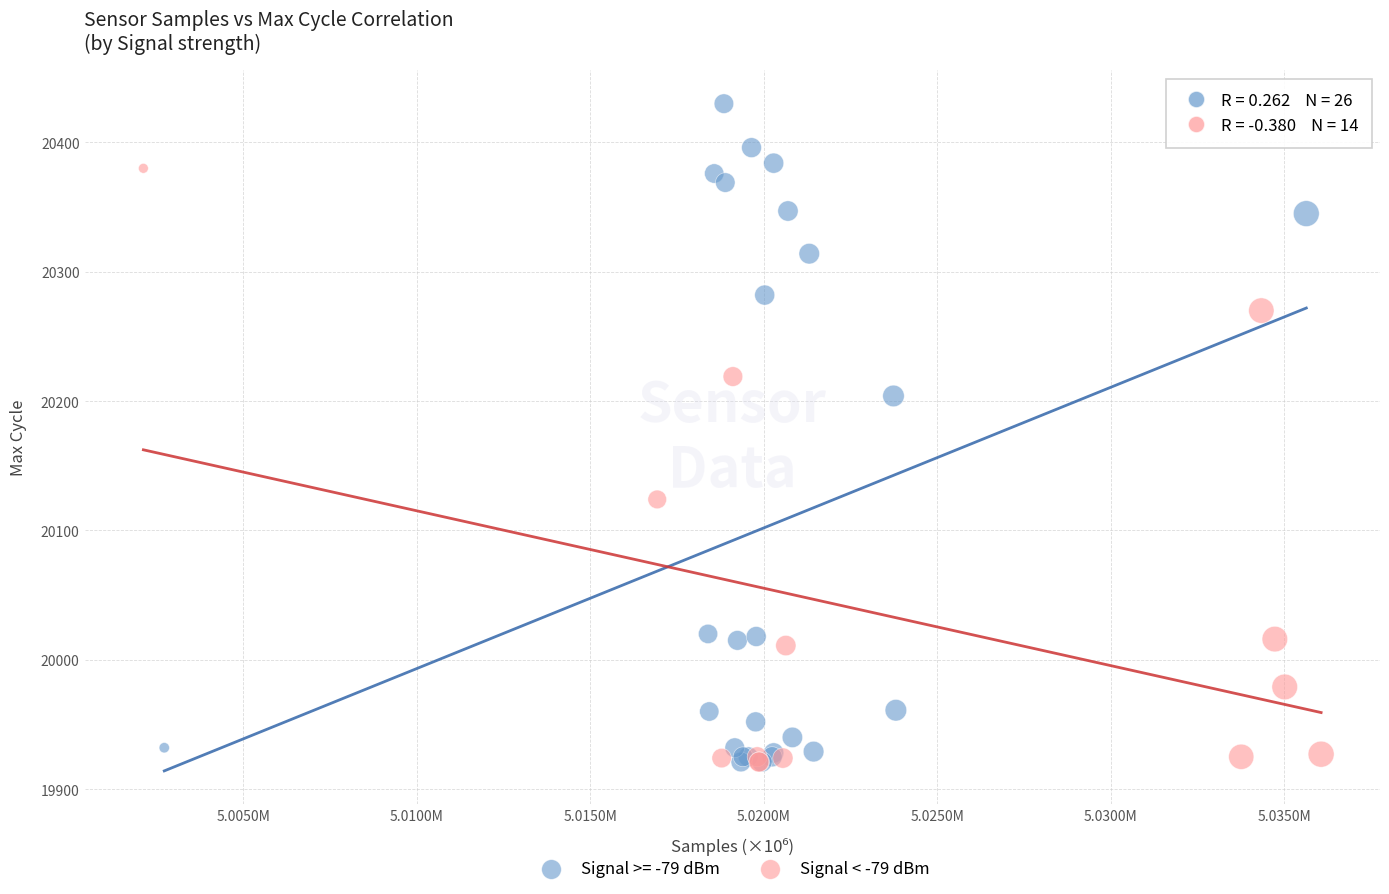

Which series has the largest Y range (max minus min)?

Signal >= -79 dBm